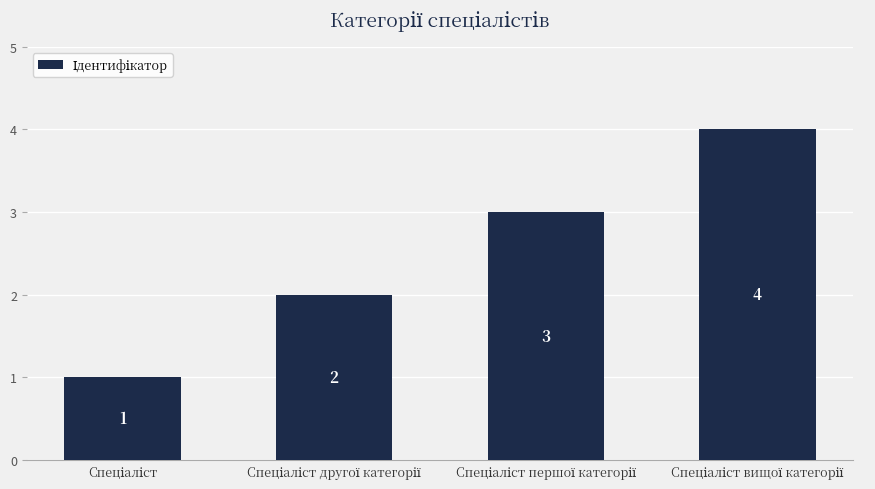

What is the sum of all values?

10